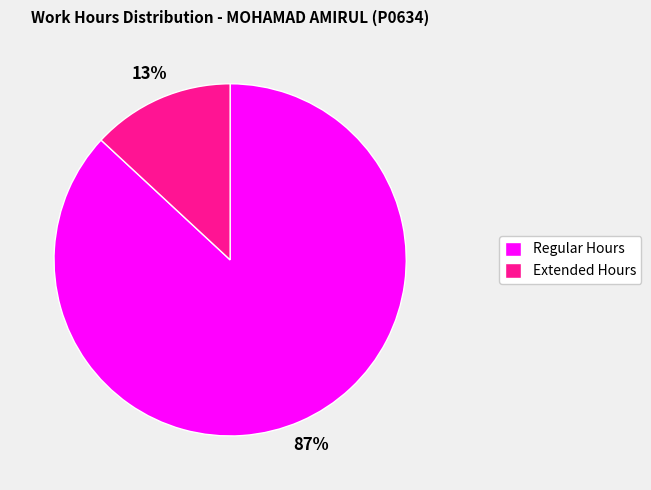

To the nearest percent, what is the average slice percentage?

50%